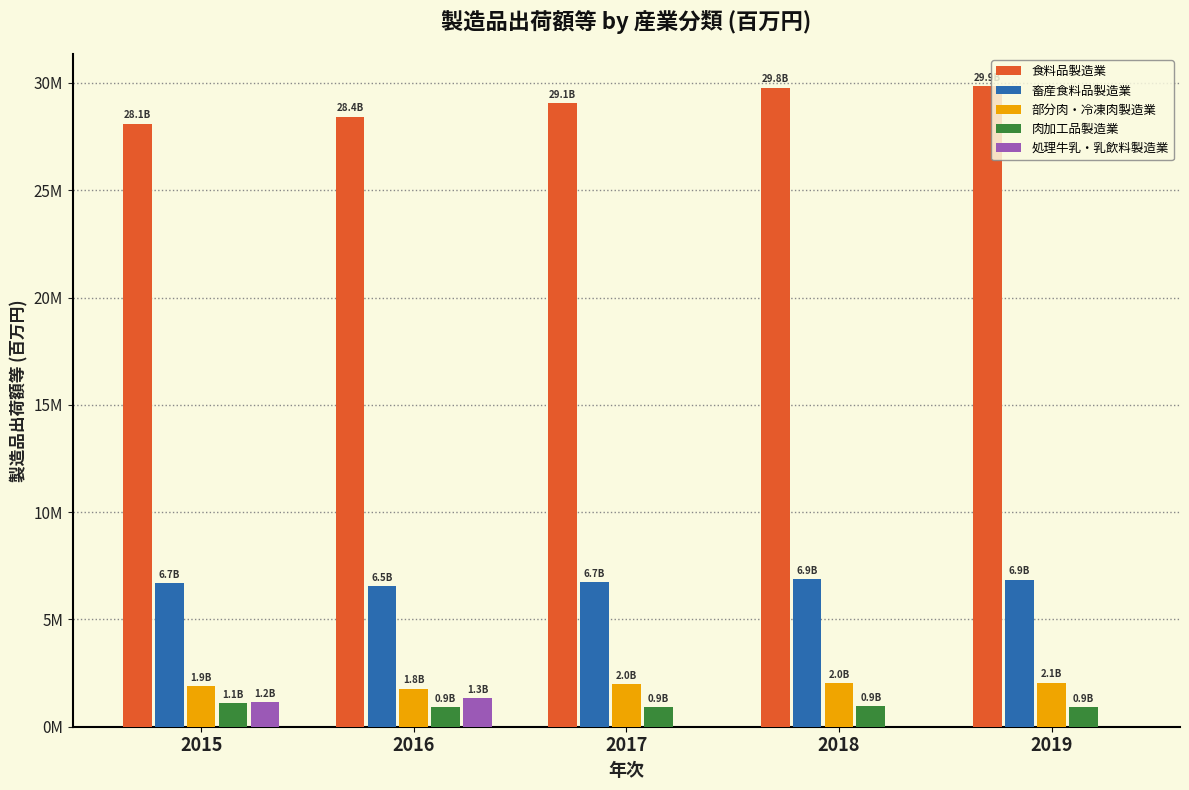

What is the spread (max minus min) of values at 2016?

27518482